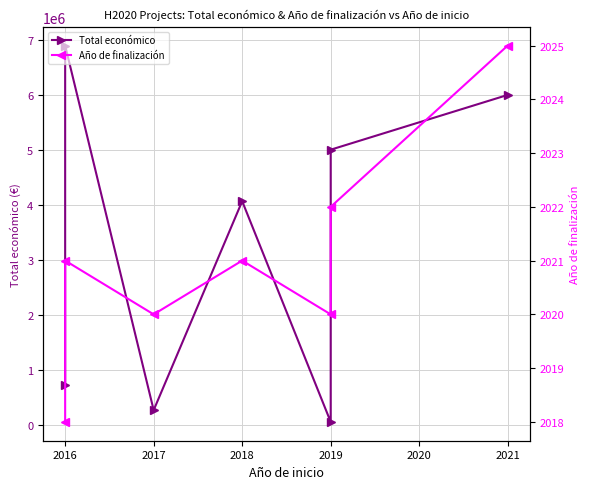

Between 2016 and 2017, which series saw the biggest shift?

Total económico